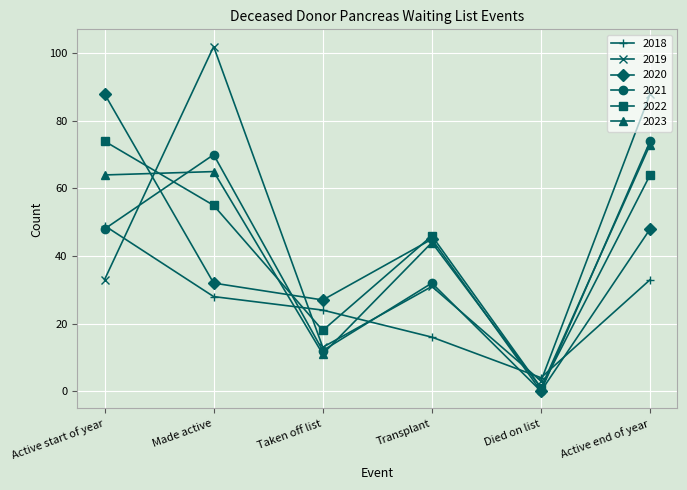

How many 2022 values are between 18 and 64?

4